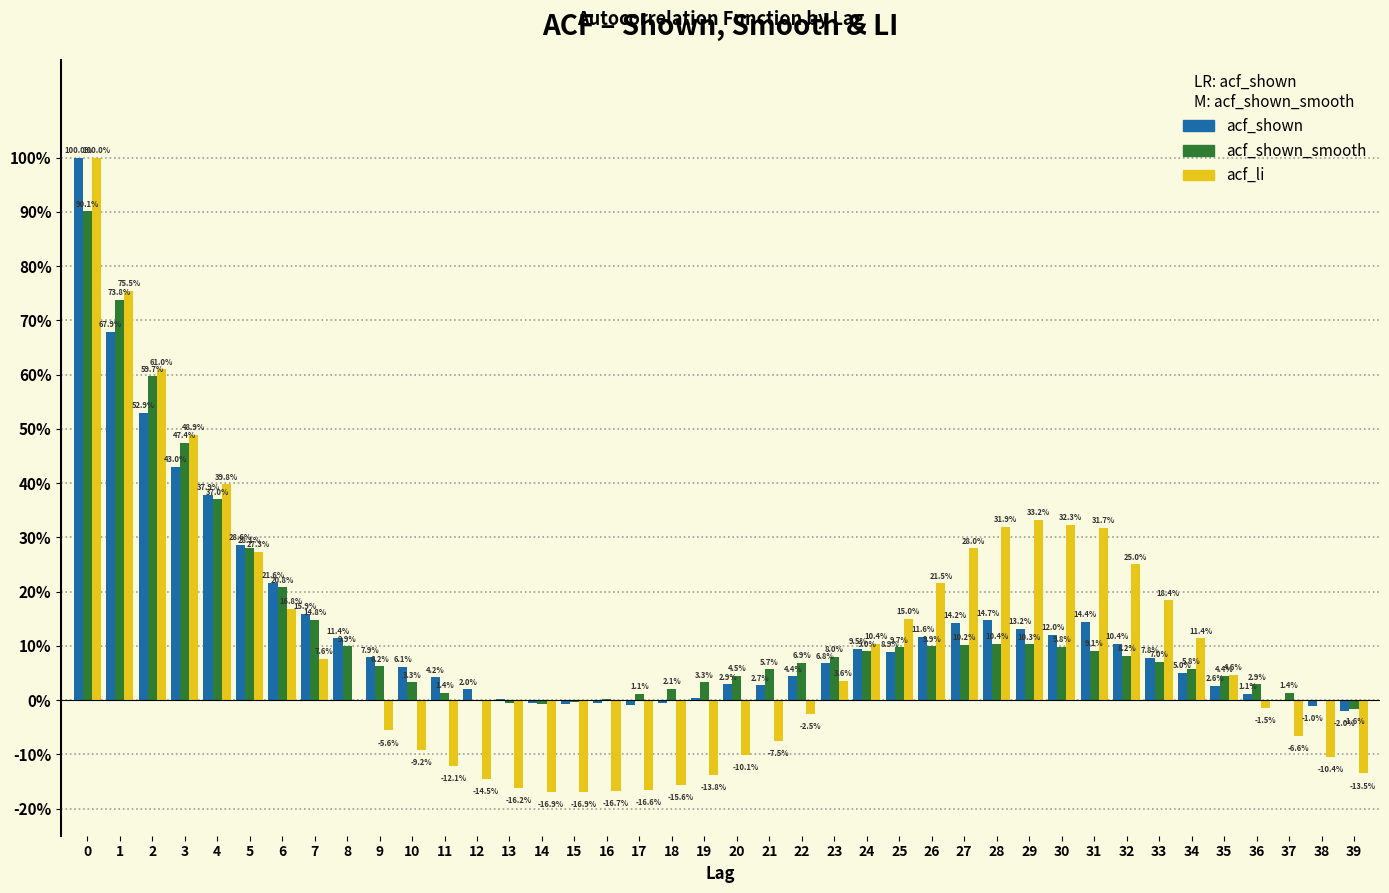

What are all the series names shown in the legend?

acf_shown, acf_shown_smooth, acf_li